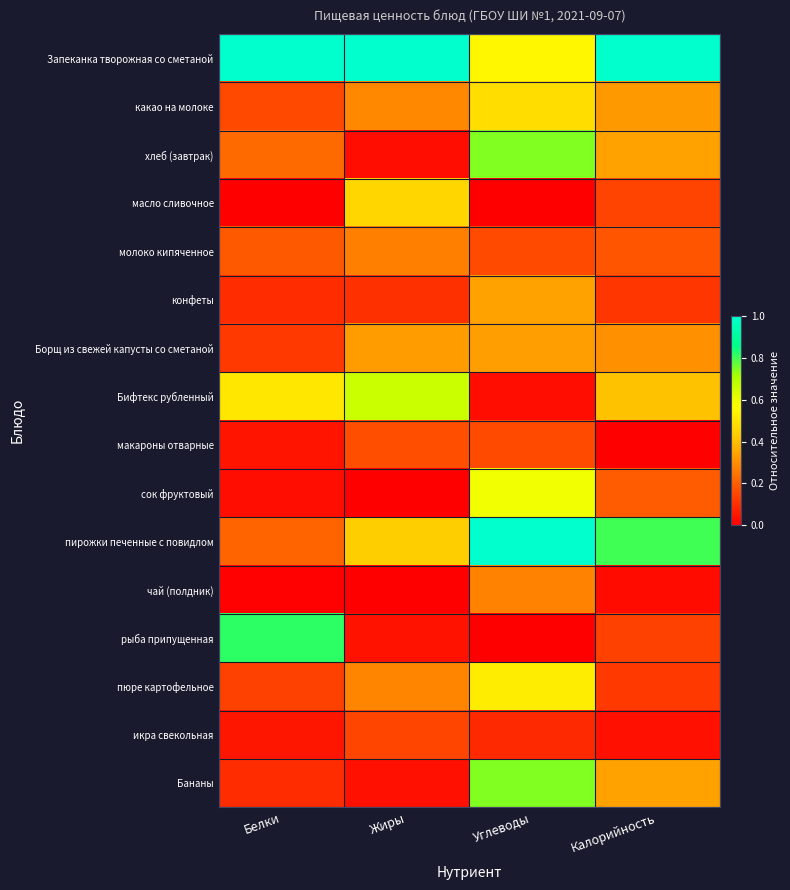

At which category is the sum across all series the highest?

Углеводы